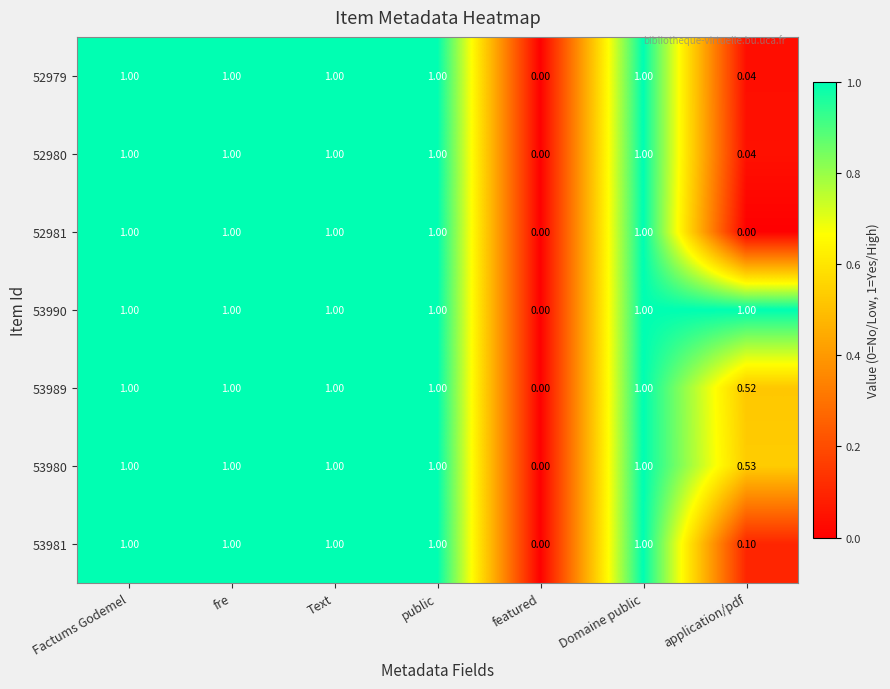

How many values in the 52980 series are below 1?

2